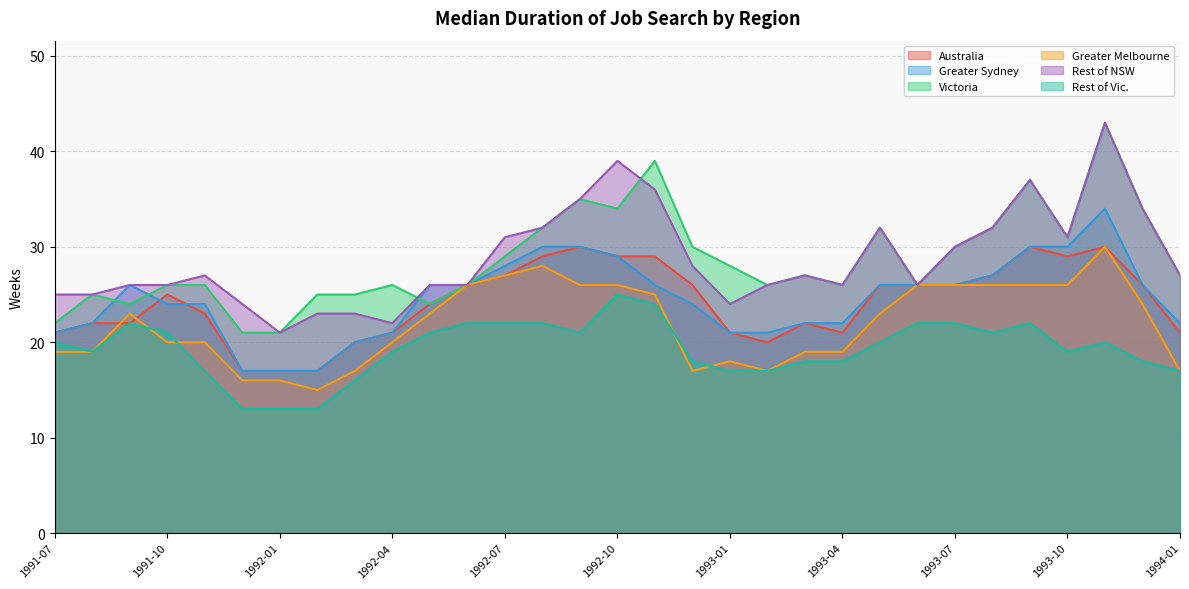

What is the maximum value shown in the chart?

43